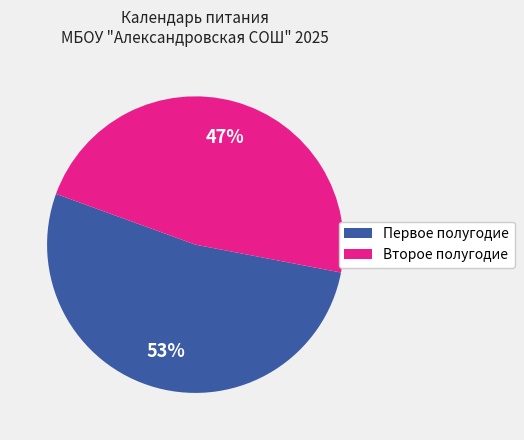

True or false: Первое полугодие accounts for 63% of the total.

False